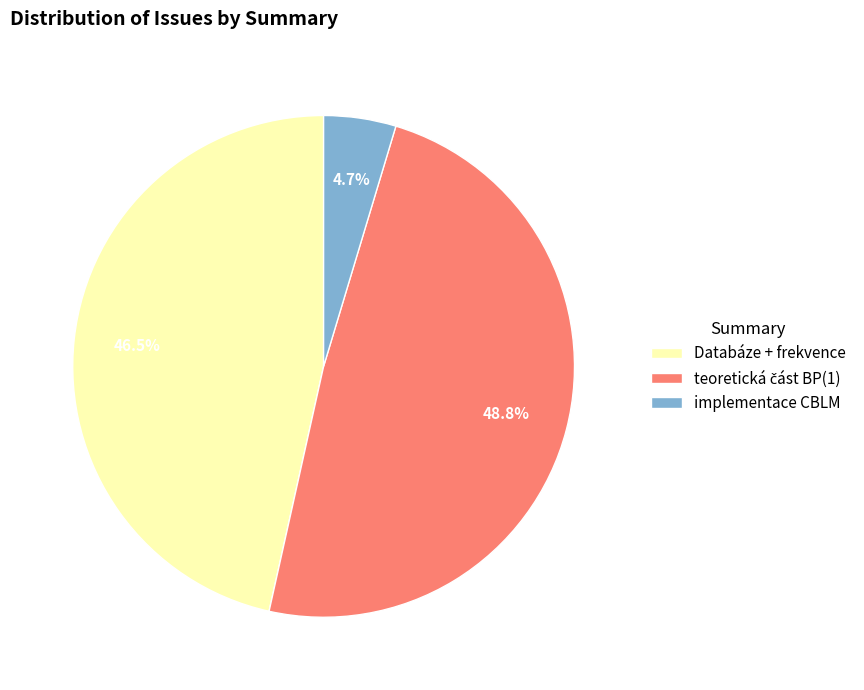

True or false: implementace CBLM accounts for 13% of the total.

False